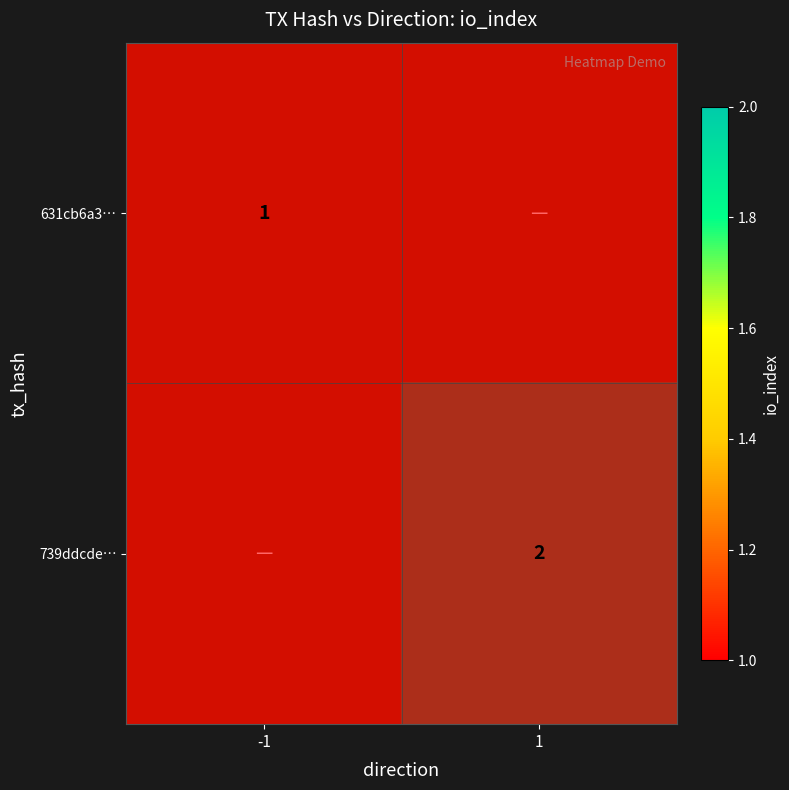

Count the 739ddcde… values in the range 0 to 1.

2